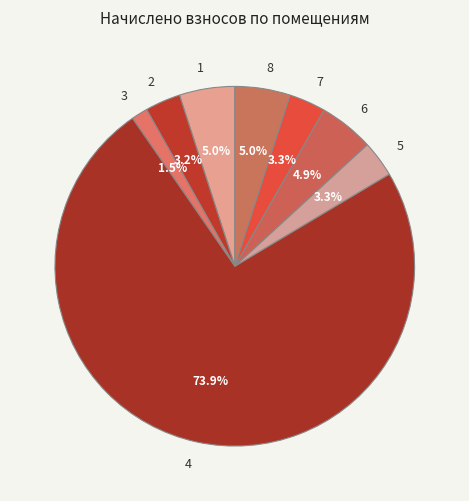

Does any single category account for the majority?

Yes